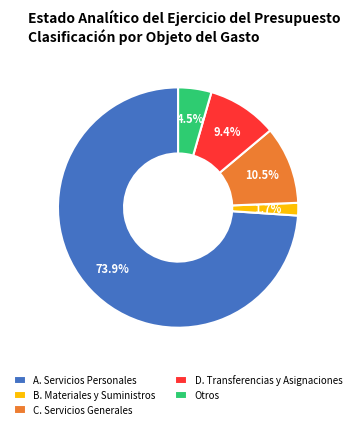

To the nearest percent, what is the difference between the largest and smallest slice percentages?

72%